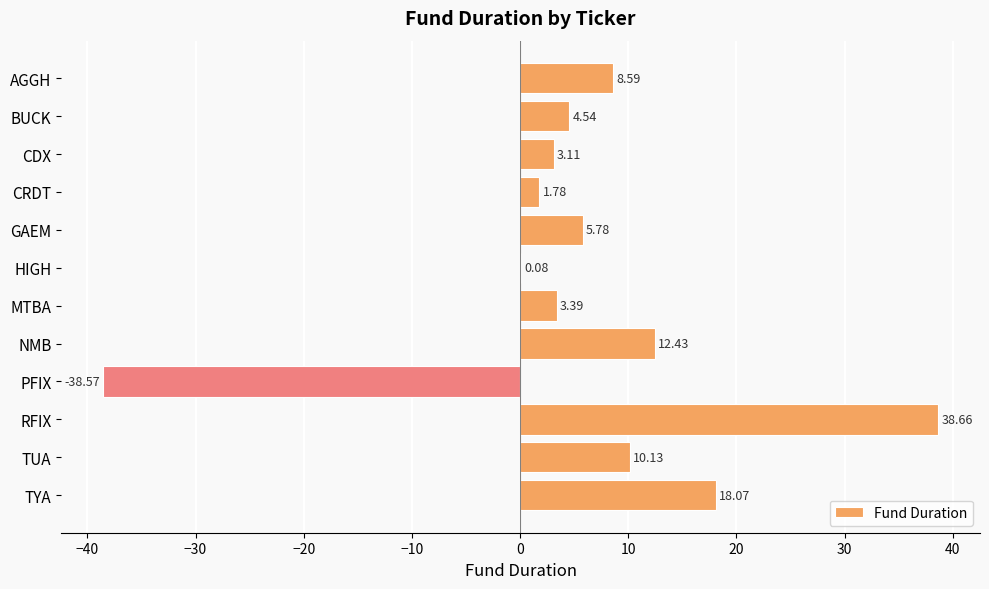

What is the sum of the values at MTBA and NMB?

15.8